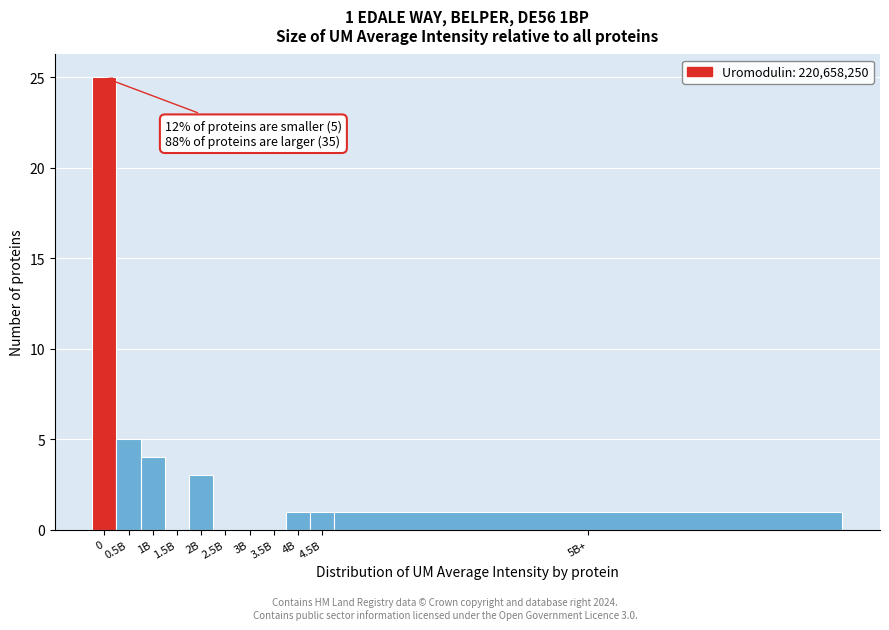

Reading left to right, extract all data points from this chart.

0=25	0.5B=5	1B=4	1.5B=0	2B=3	2.5B=0	3B=0	3.5B=0	4B=1	4.5B=1	5B+=1